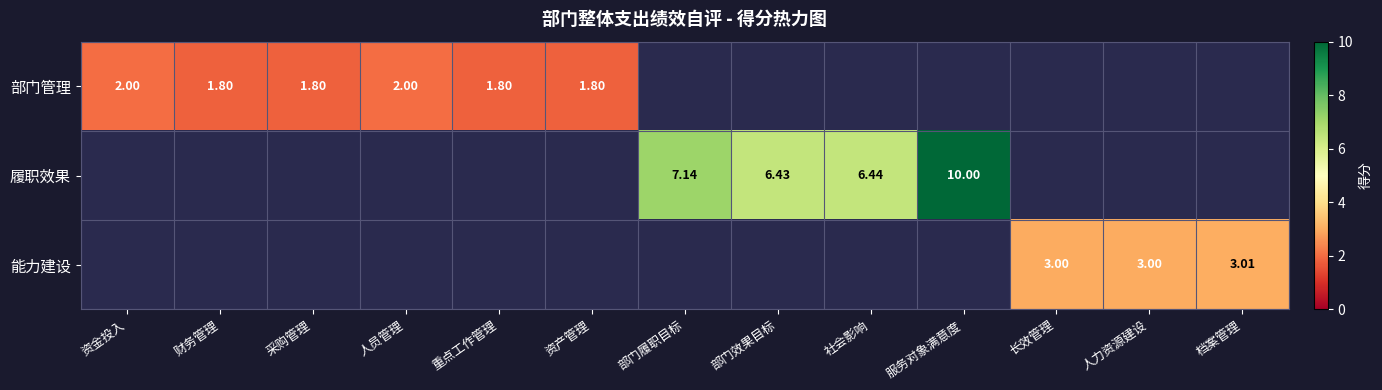

The 履职效果 series shows 6.4 at 社会影响. True or false?

True